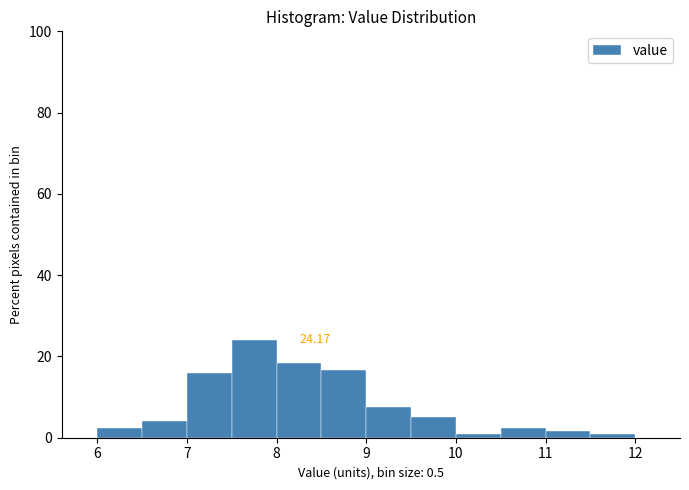

Which range on the x-axis has the tallest bar?

7.5 to 8.0